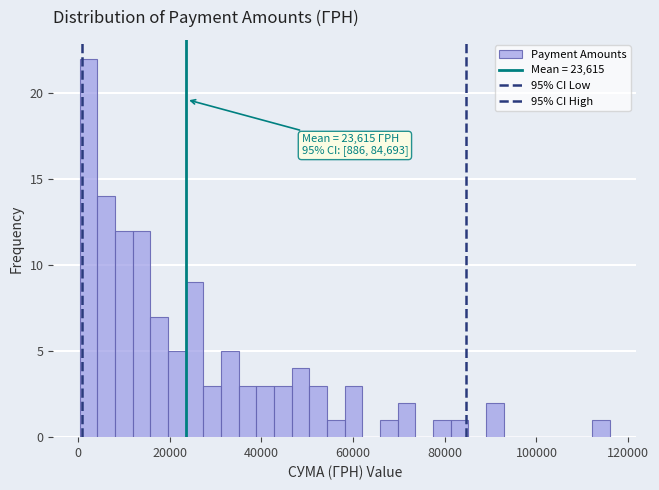

Read against the x-axis, roughly where is the centre of the tallest bar?

2000